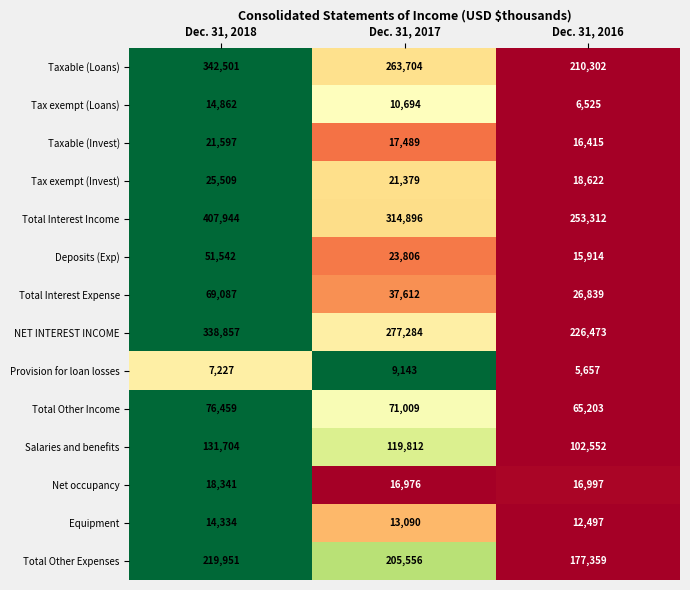

What is the average value of the Taxable (Loans) series?

272169